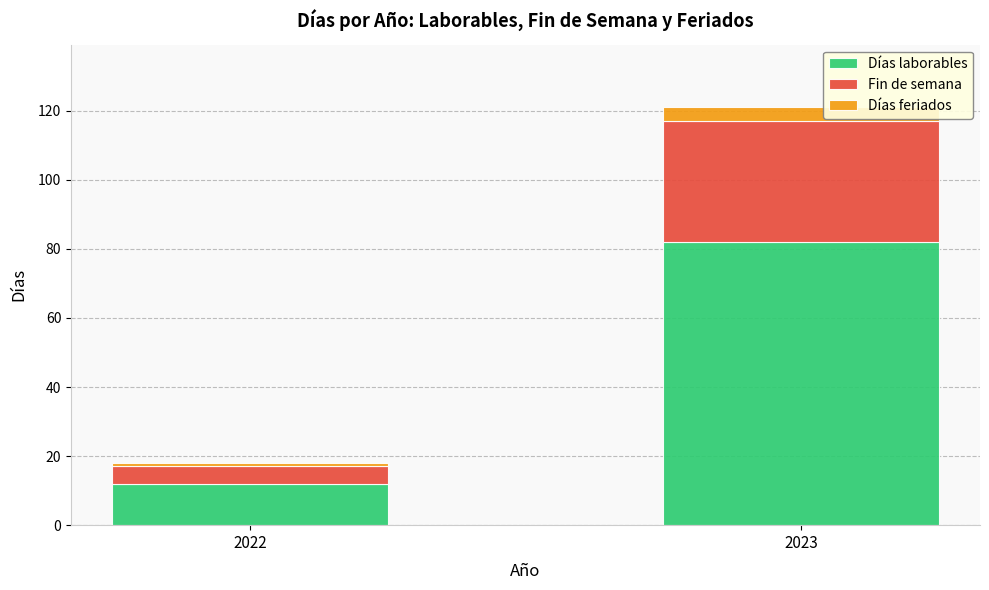

True or false: Días laborables has a value of 82 at 2023.

True